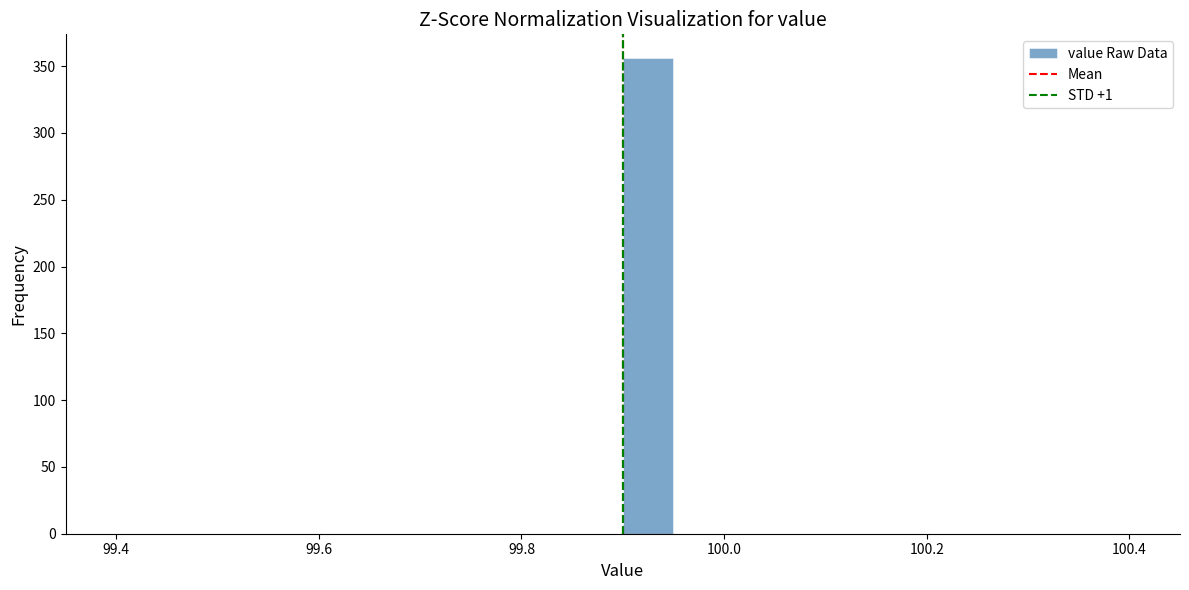

Read against the x-axis, roughly where is the centre of the tallest bar?

99.92